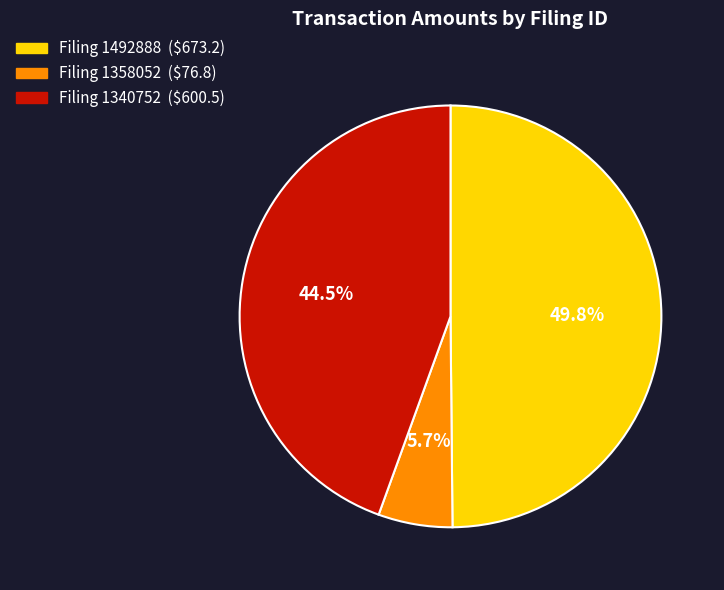

Does any single category account for the majority?

No